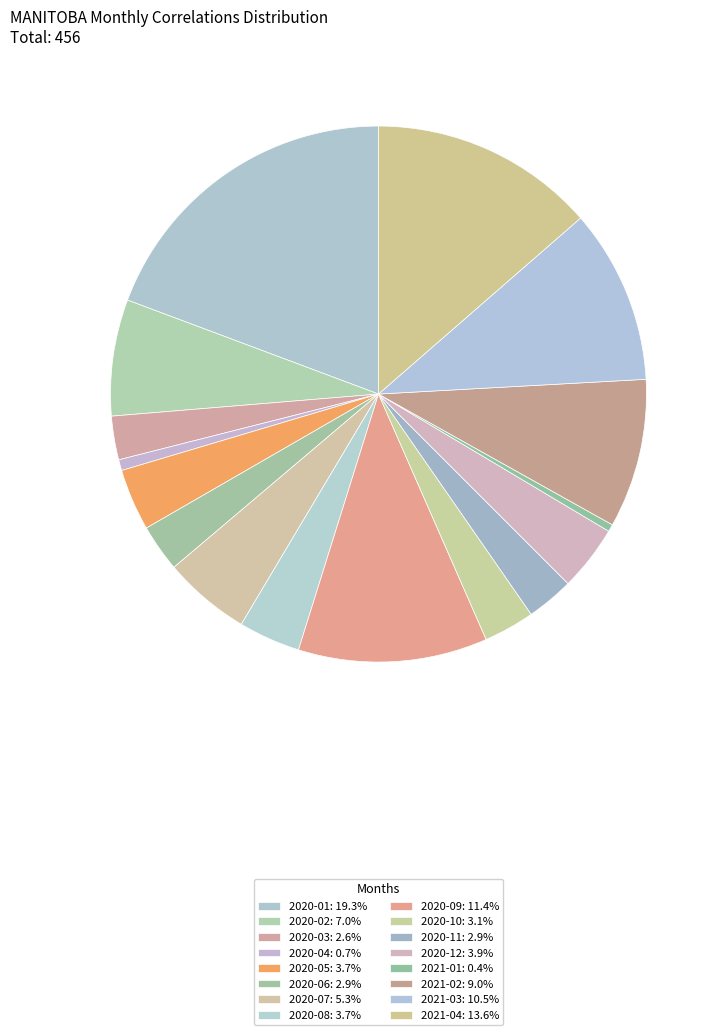

Is it true that 2020-02 is 20% of the pie?

False